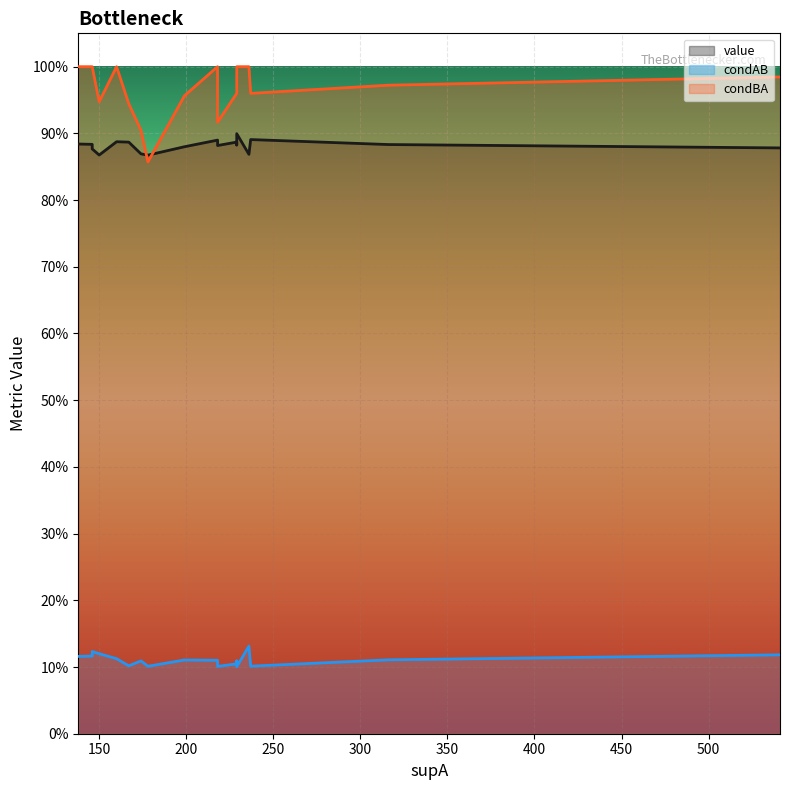

True or false: condBA and condAB cross at least once.

False